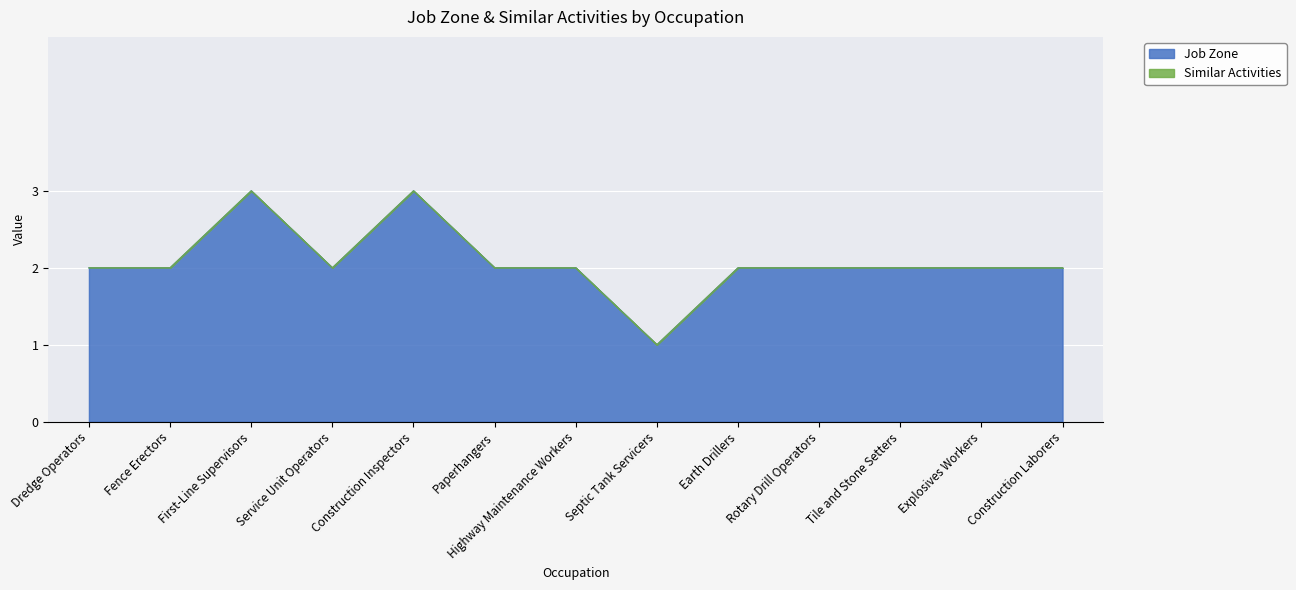

Read the value at Earth Drillers.

2